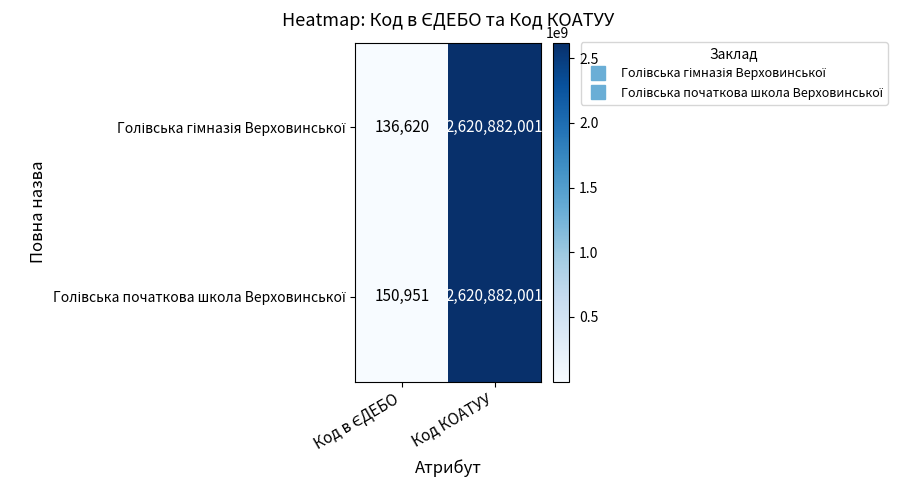

Count the number of categories in the chart.

2